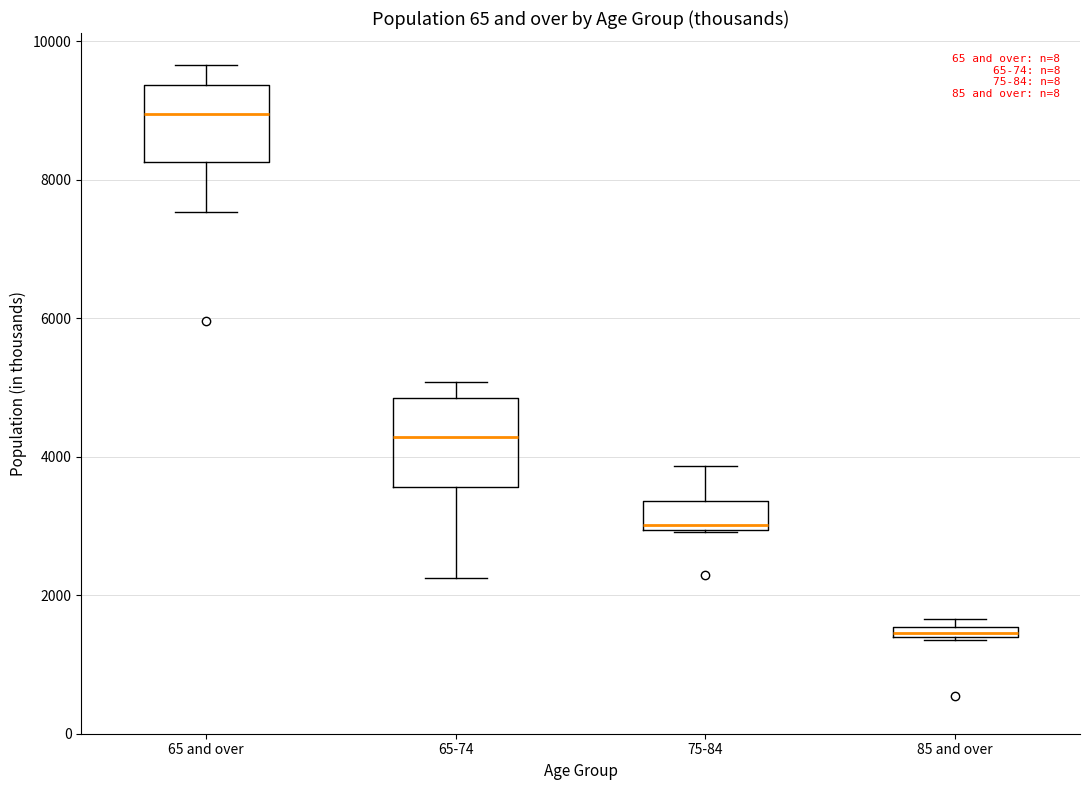

Which box's median line is the lowest?

85 and over